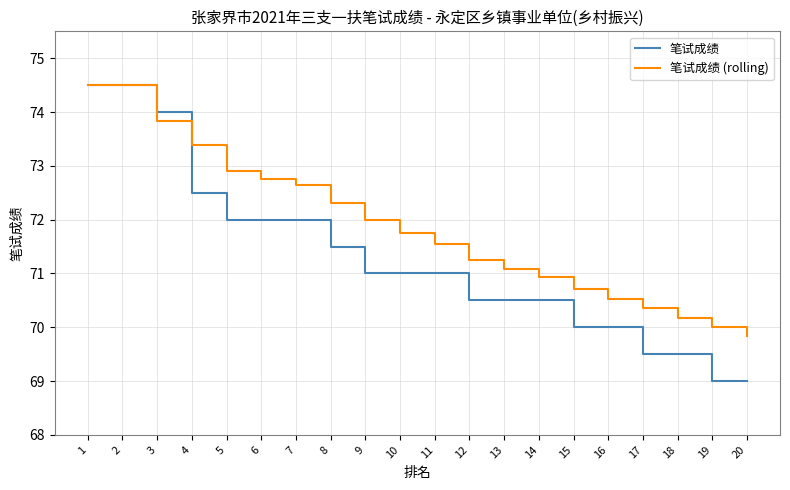

What is the sum of all 笔试成绩 values?

1424.5